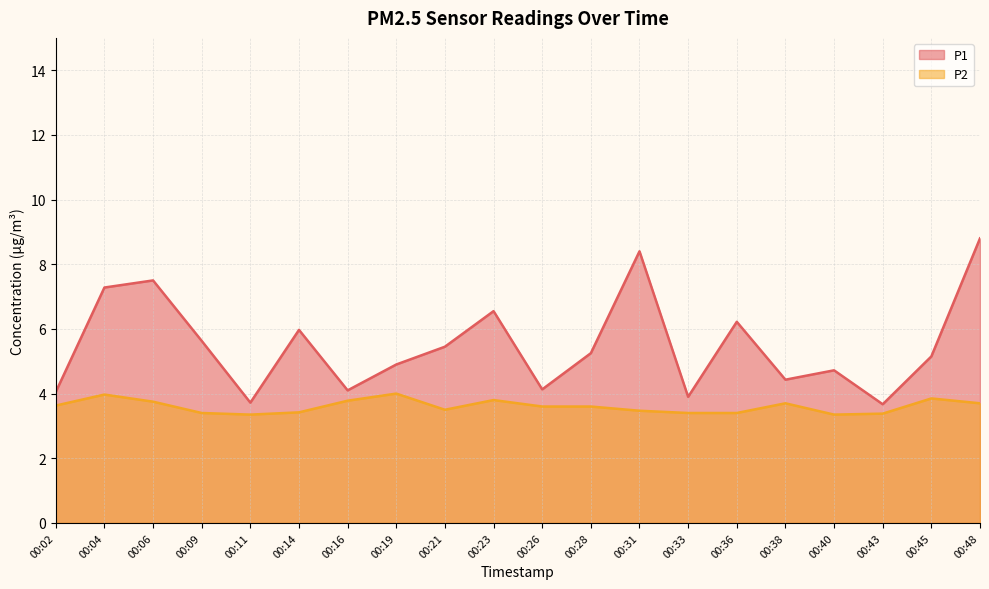

True or false: P1 and P2 cross at least once.

False